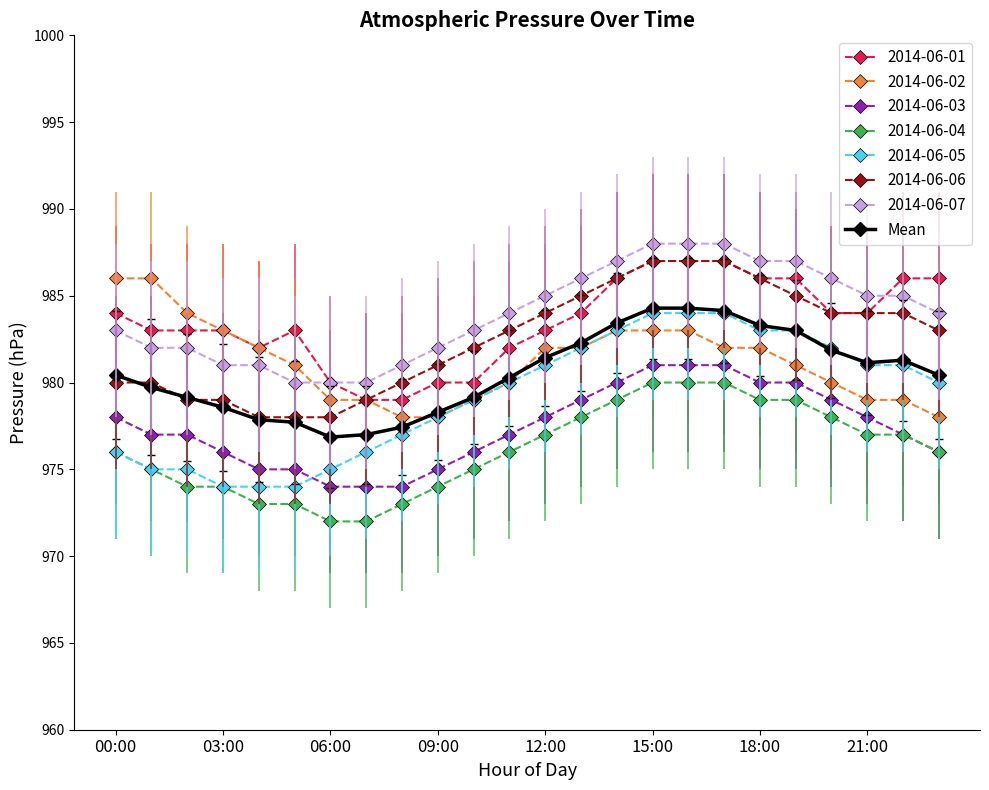

True or false: 2014-06-01 has more than 0 interior local peaks.

True